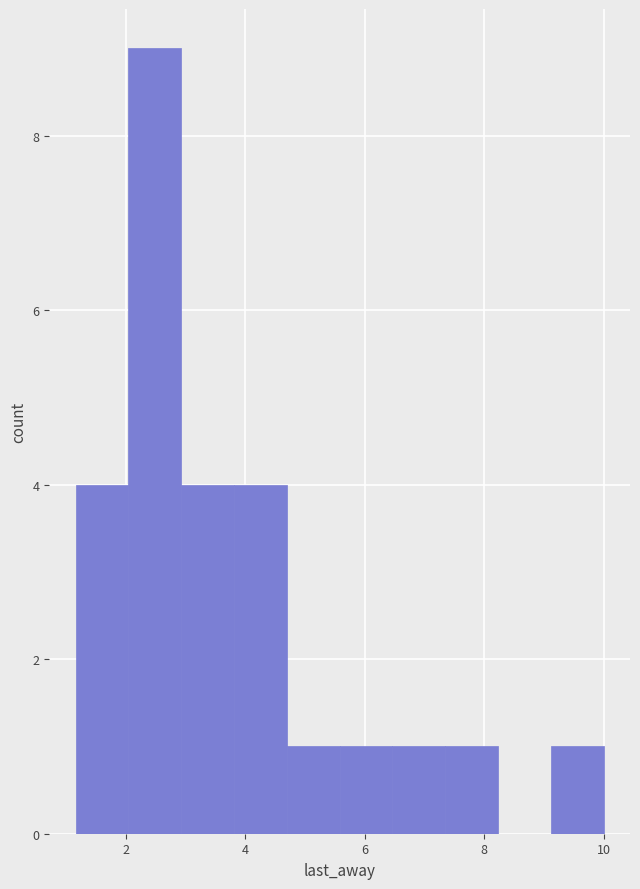

Reading left to right, list every bar in this chart as the range it spans on the x-axis followed by its height. Neither the bar edges nor the heights are printed on the chart, so give them approximately, as read against the axes.

1.2 to 2.0: 4
2.0 to 3.0: 9
3.0 to 3.8: 4
3.8 to 4.6: 4
4.6 to 5.6: 1
5.6 to 6.4: 1
6.4 to 7.4: 1
7.4 to 8.2: 1
8.2 to 9.2: 0
9.2 to 10.0: 1